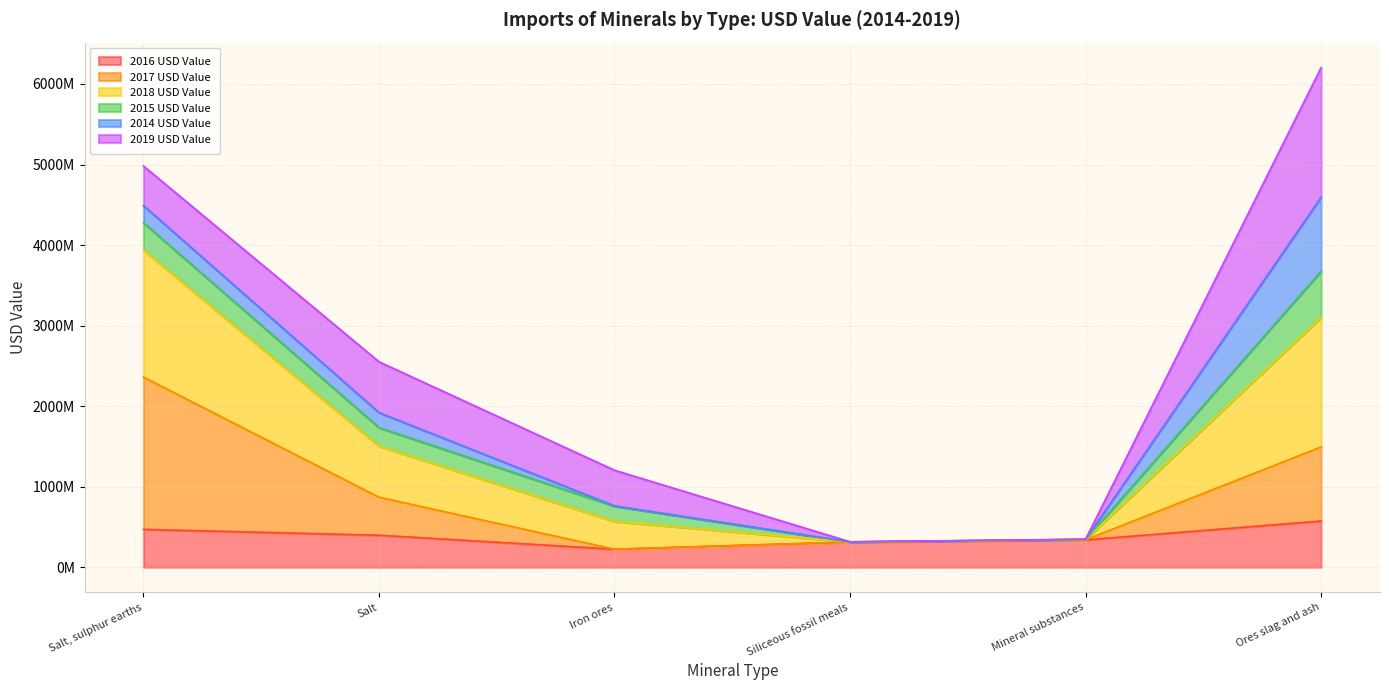

Does the chart have visible grid lines?

Yes